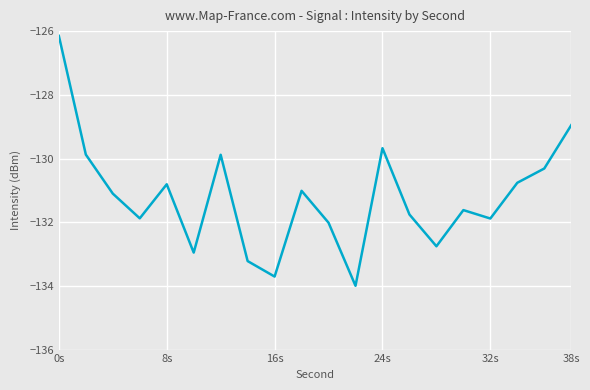

What is the difference between the maximum and minimum values?

7.8